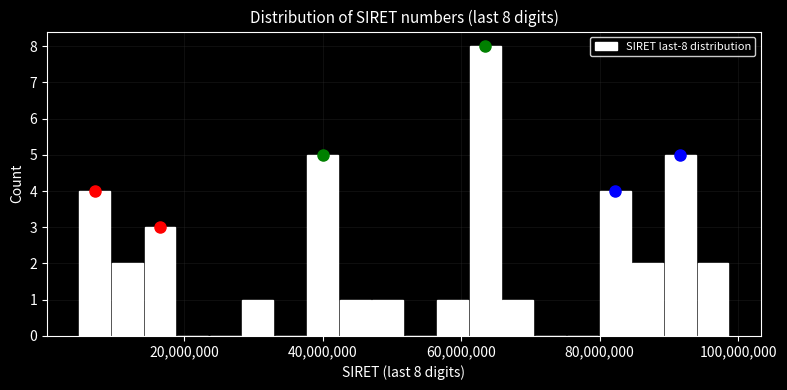

Around what value on the x-axis is the tallest bar? Give the approximate position of its centre, as read against the axis.

64000000